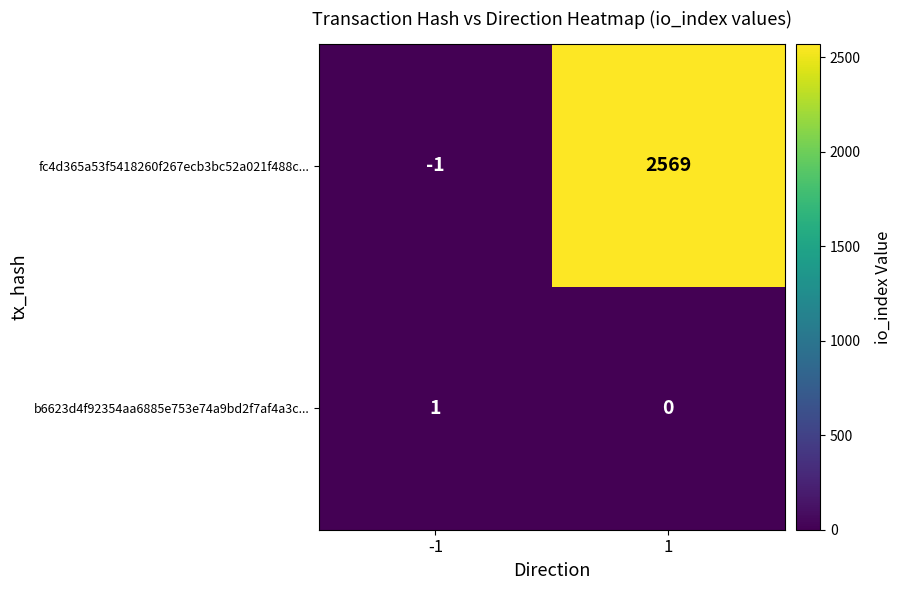

What is the difference between the fc4d365a53f5418260f267ecb3bc52a021f488c... values at -1 and 1?

2570